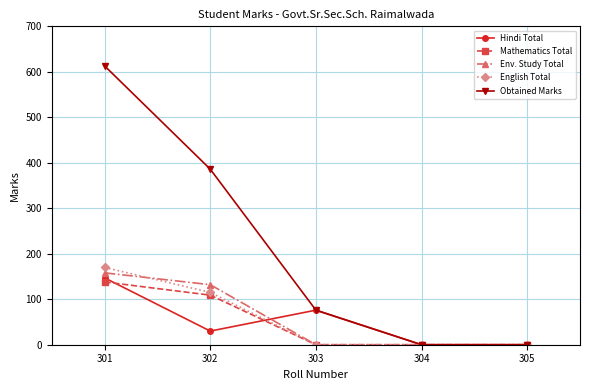

Reading left to right, extract all data points from this chart.

Hindi Total: 301=147	302=30	303=76	304=0	305=0
Mathematics Total: 301=138	302=109	303=0	304=0	305=0
Env. Study Total: 301=158	302=132	303=0	304=0	305=0
English Total: 301=170	302=115	303=0	304=0	305=0
Obtained Marks: 301=613	302=386	303=76	304=0	305=0